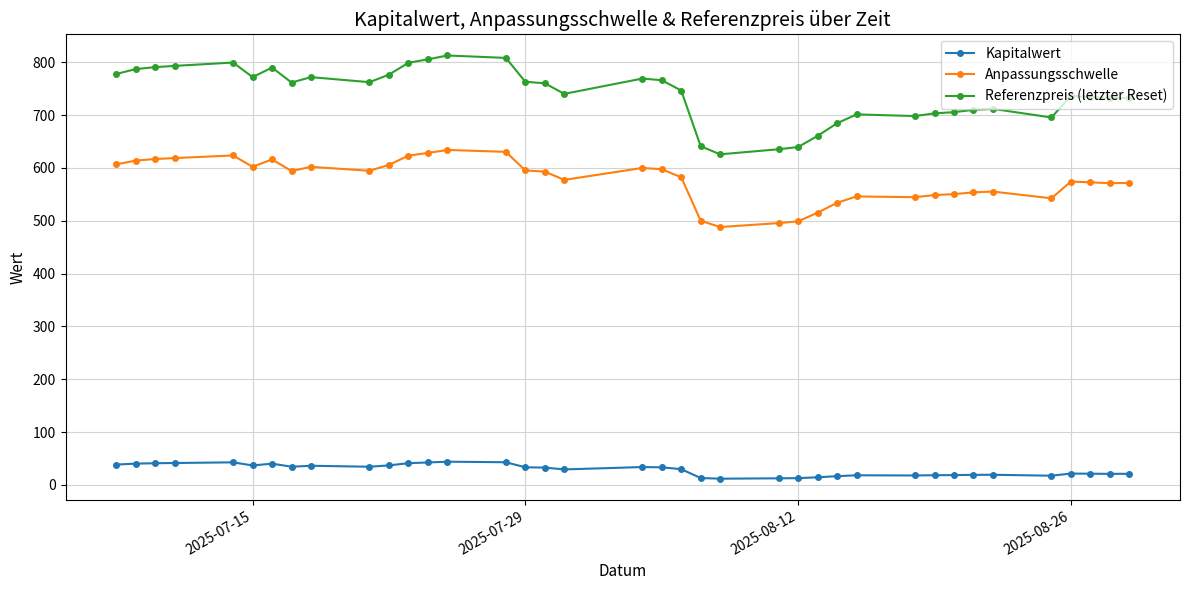

What is the greatest value displayed?

812.7